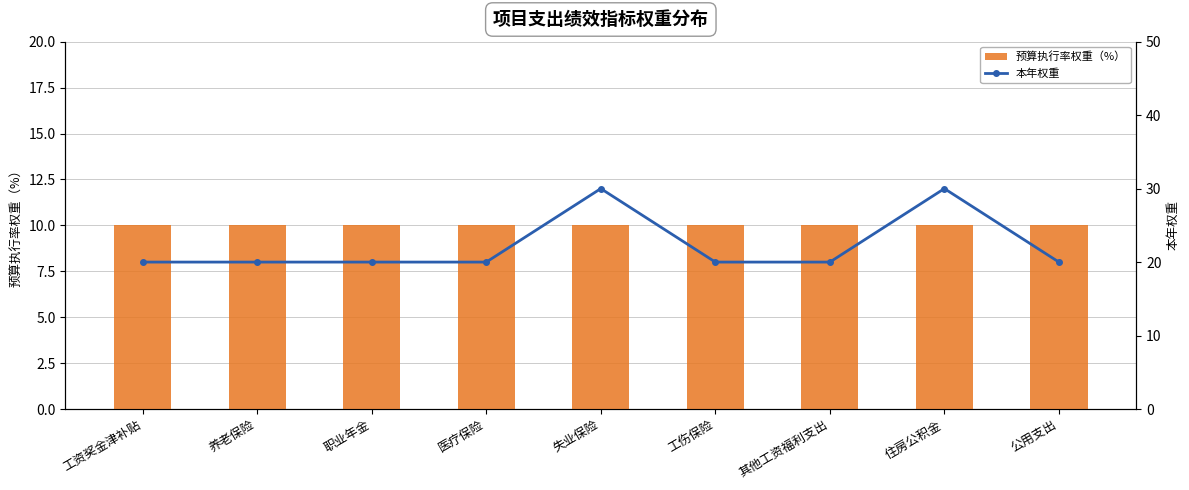

Which category has the highest value in the 本年权重 series?

失业保险